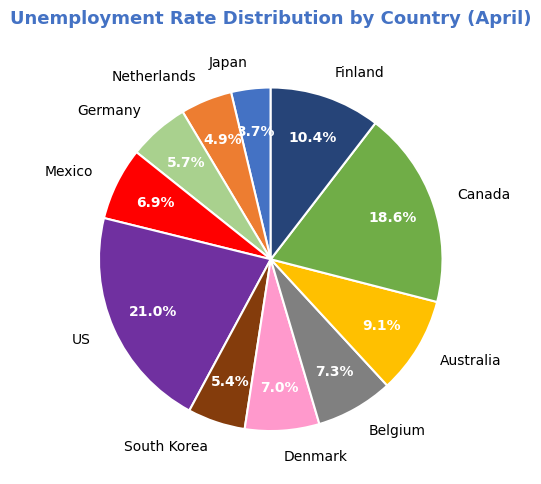

What percentage is the US slice, to the nearest percent?

21%